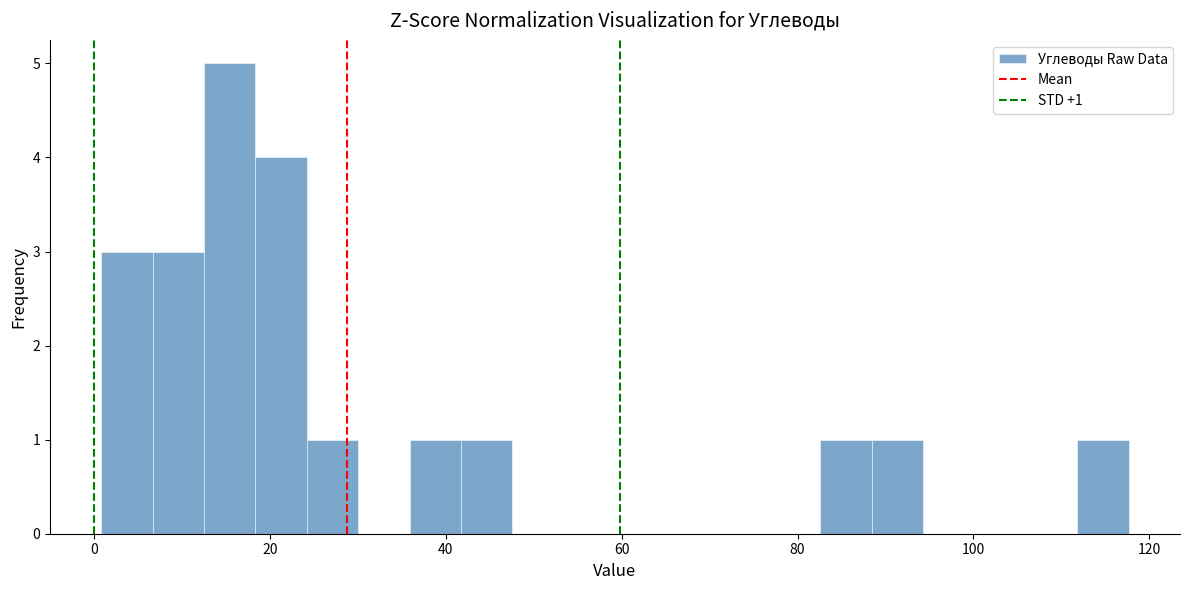

Read against the x-axis, roughly where is the centre of the tallest bar?

16